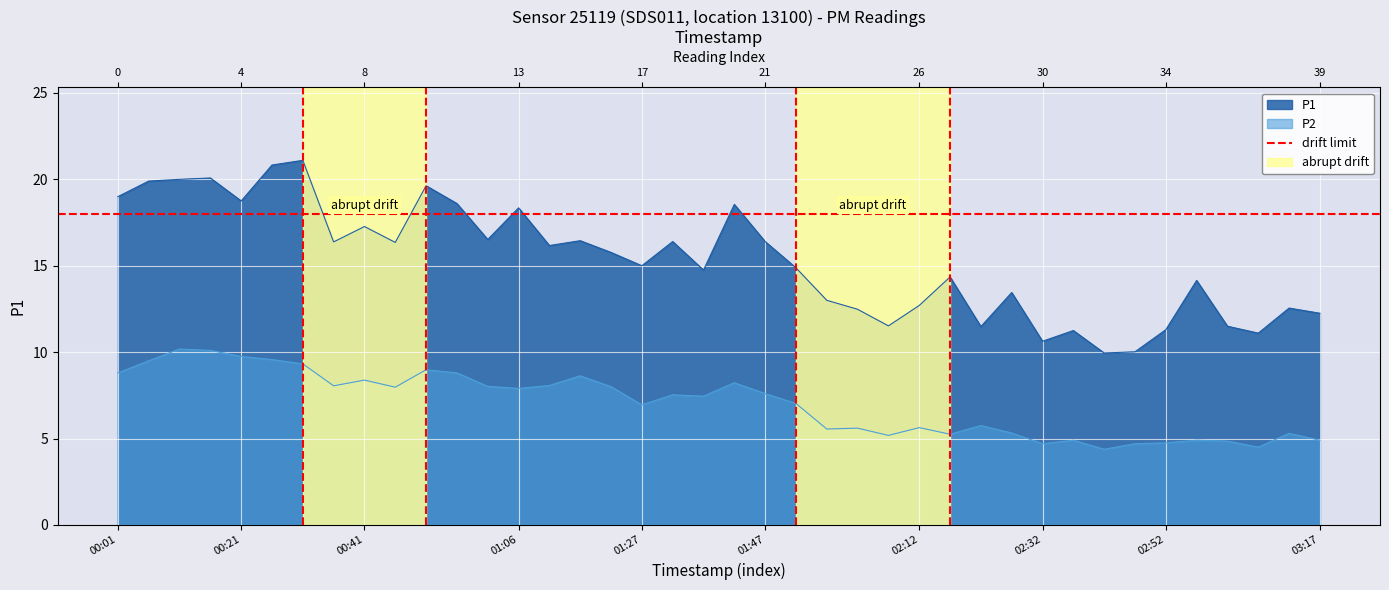

At which category is the sum across all series the highest?

2023-05-07T00:31:41